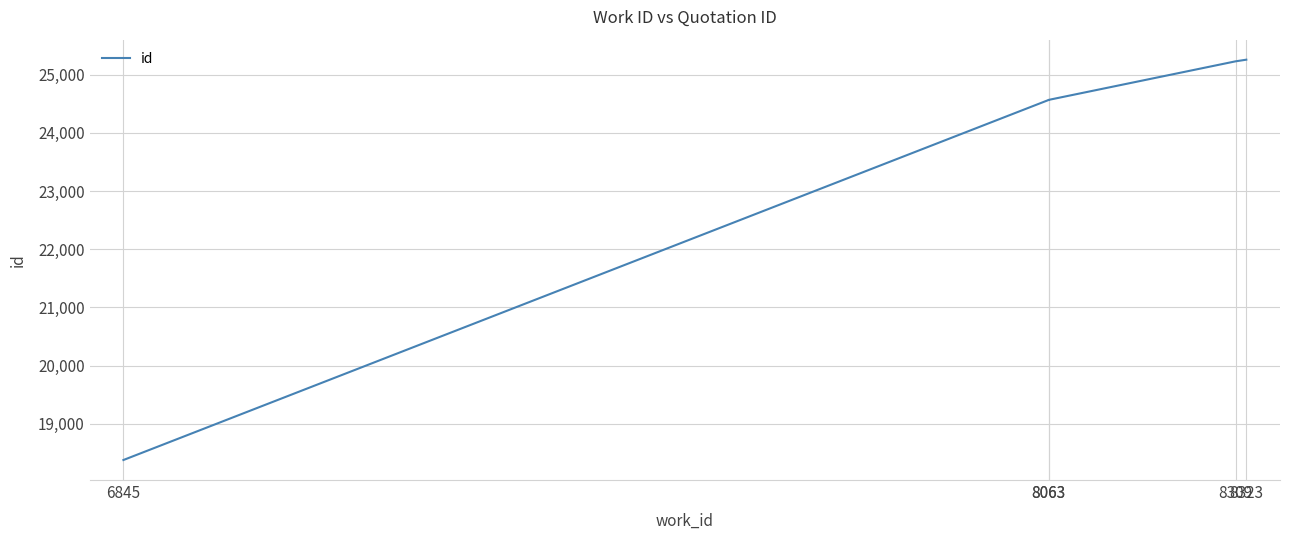

Does the chart display data point markers on the line(s)?

No